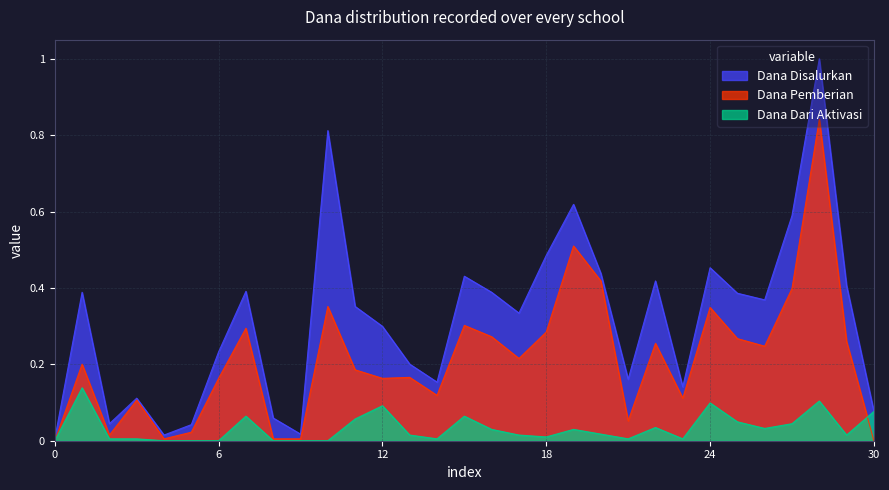

What is the approximate value of Dana Pemberian at SDN BABAKAN GOYANG?

0.5